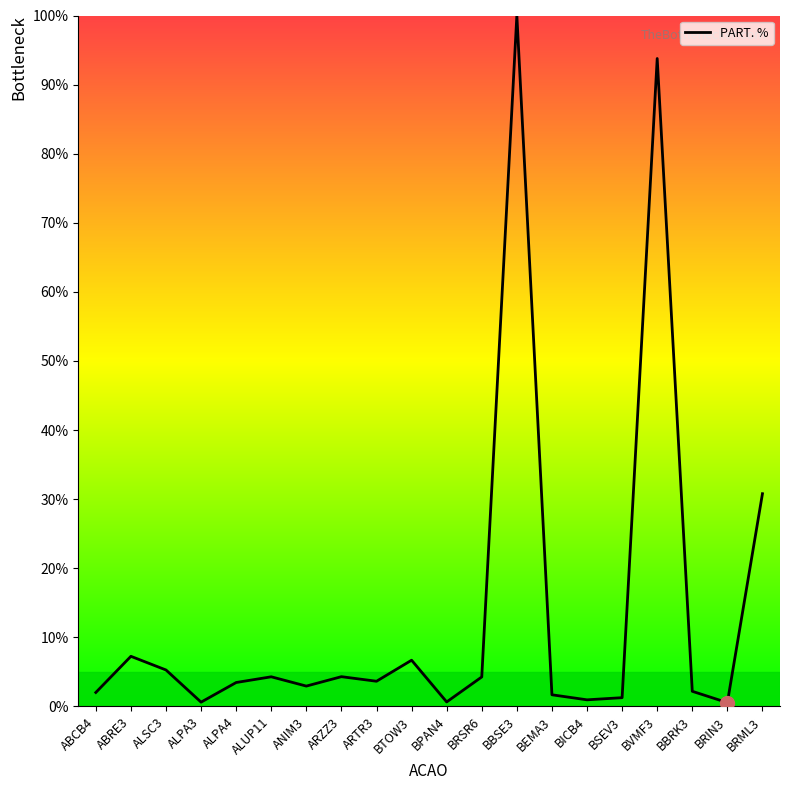

What is the change in value from ABRE3 to BTOW3?

-0.6